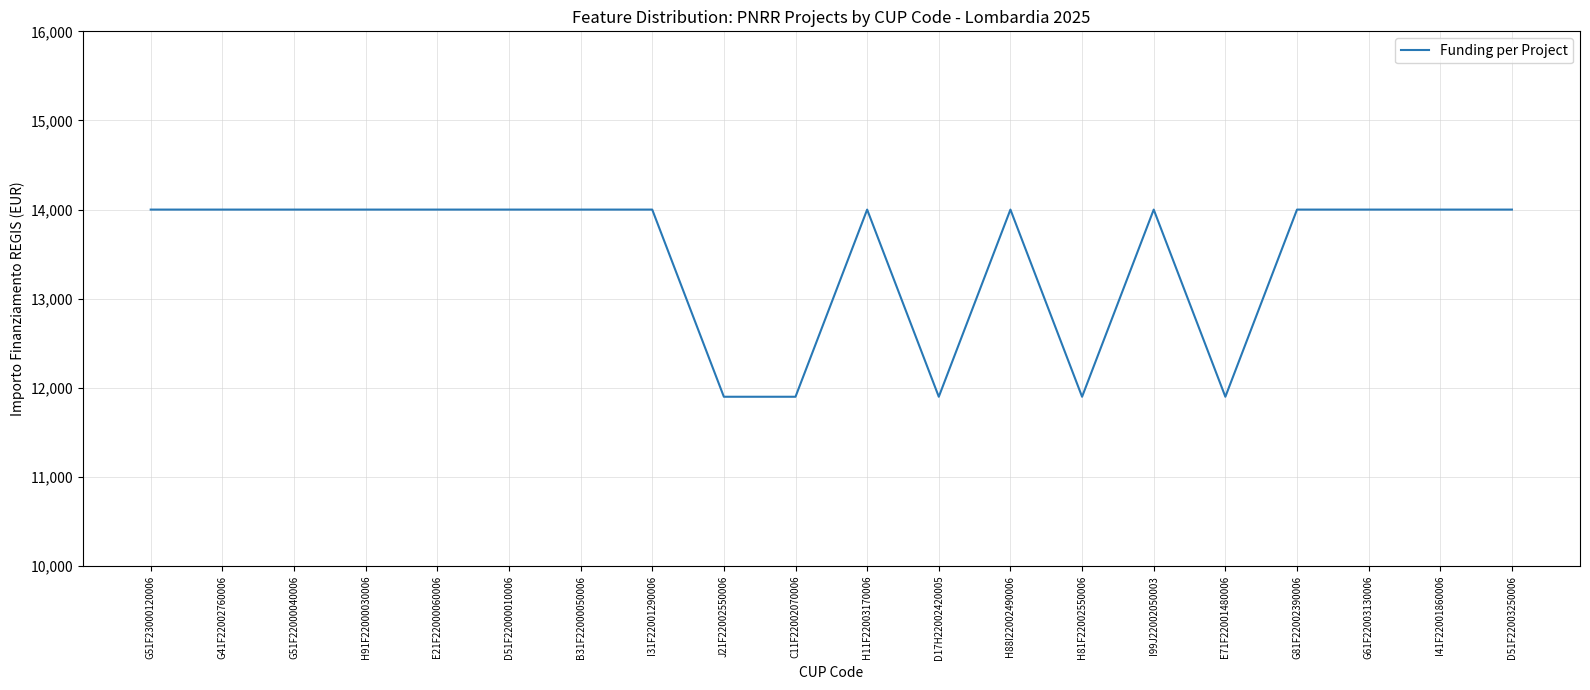

What is the ratio of the value at H88I22002490006 to the value at J21F22002550006?

1.2